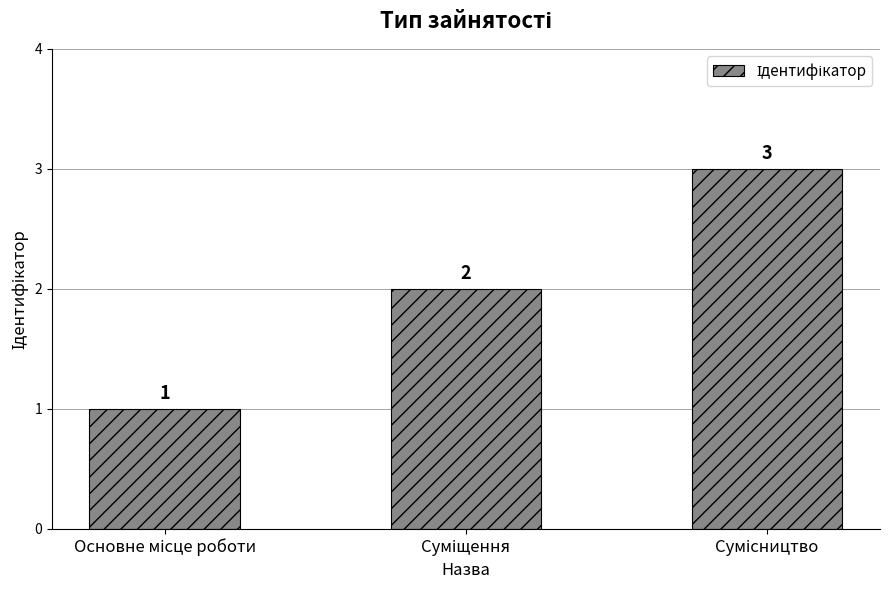

What is the sum of all values?

6